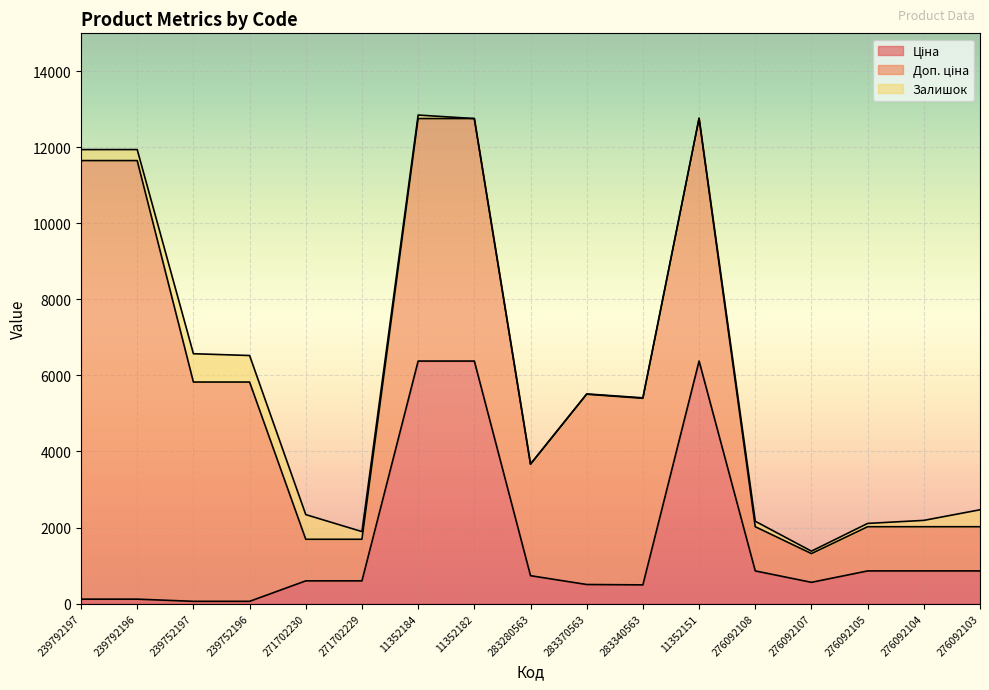

Which category has the highest value in the Доп. ціна series?

239792197